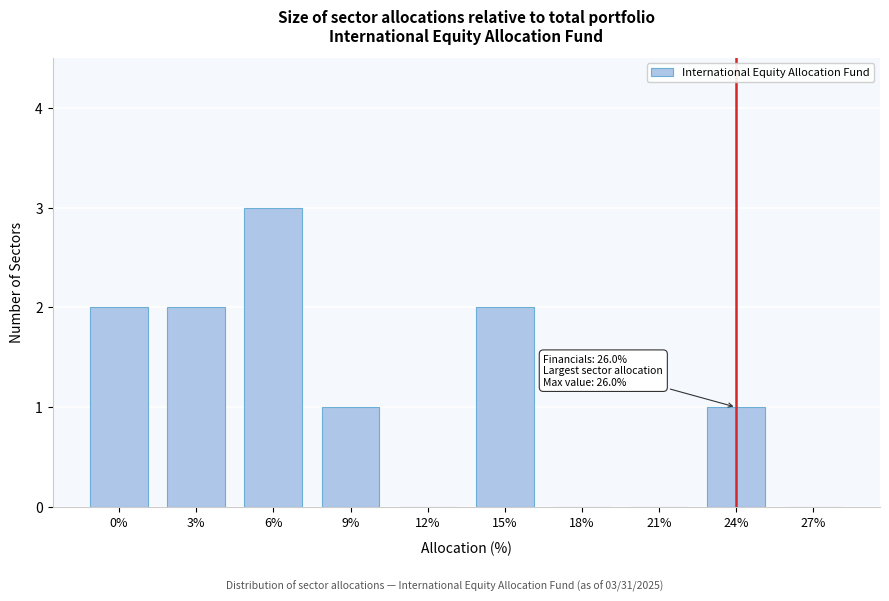

Reading left to right, what are all the values shown in this chart?

0%=2	3%=2	6%=3	9%=1	12%=0	15%=2	18%=0	21%=0	24%=1	27%=0